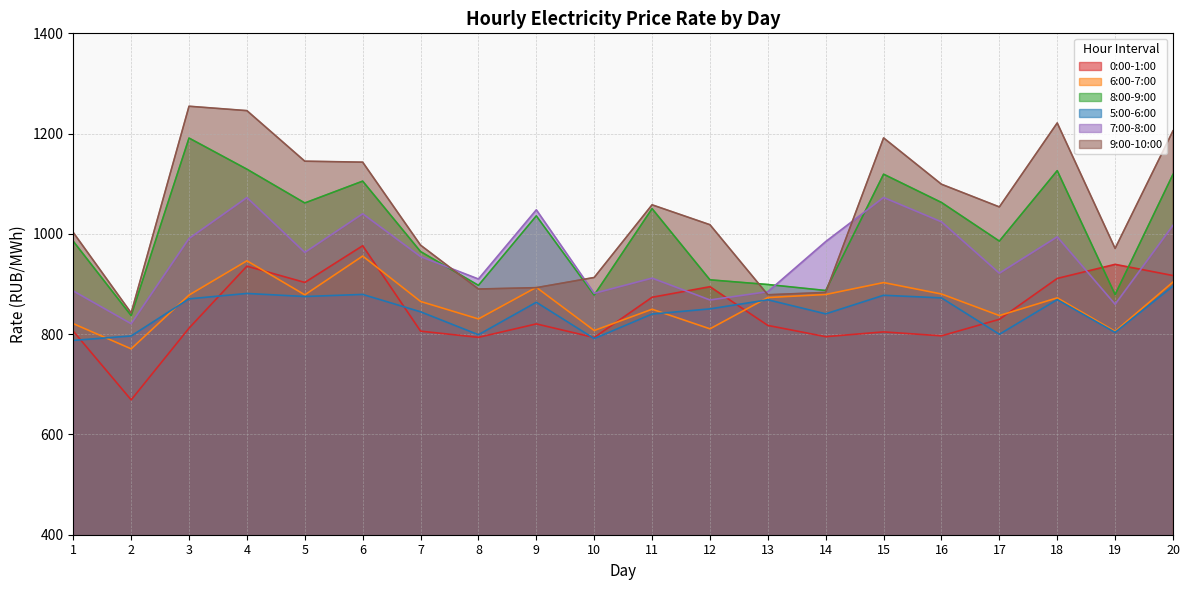

Where is 0:00-1:00 nearest to the value 822?

9